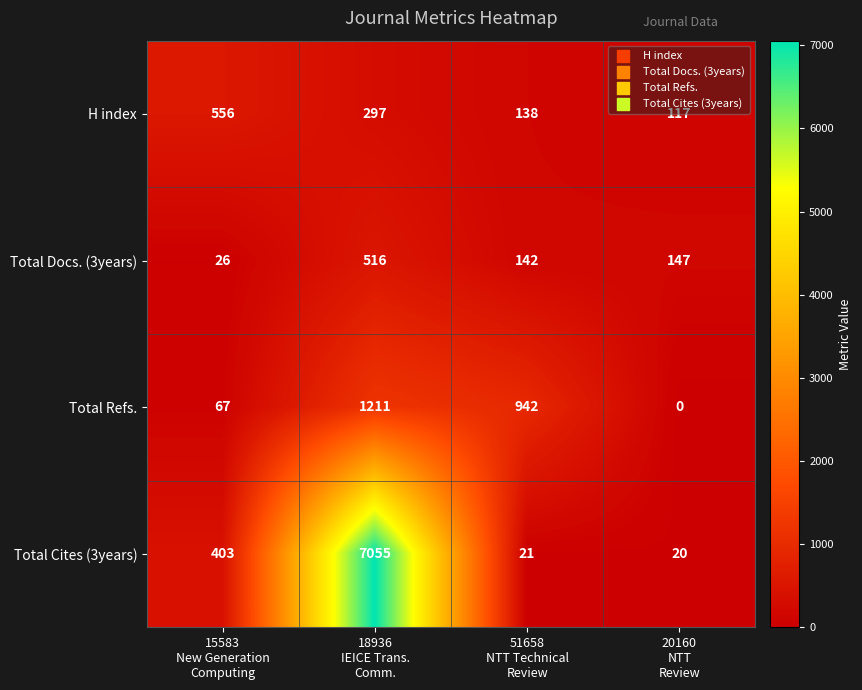

Which series has the largest range (max minus min)?

Total Cites (3years)